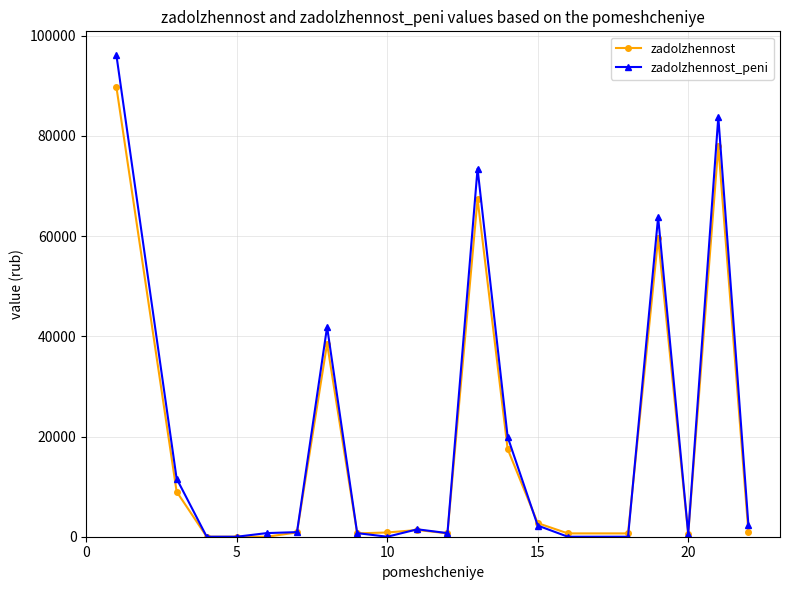

What is the value of the zadolzhennost_peni point at the 6th from the left?

916.1